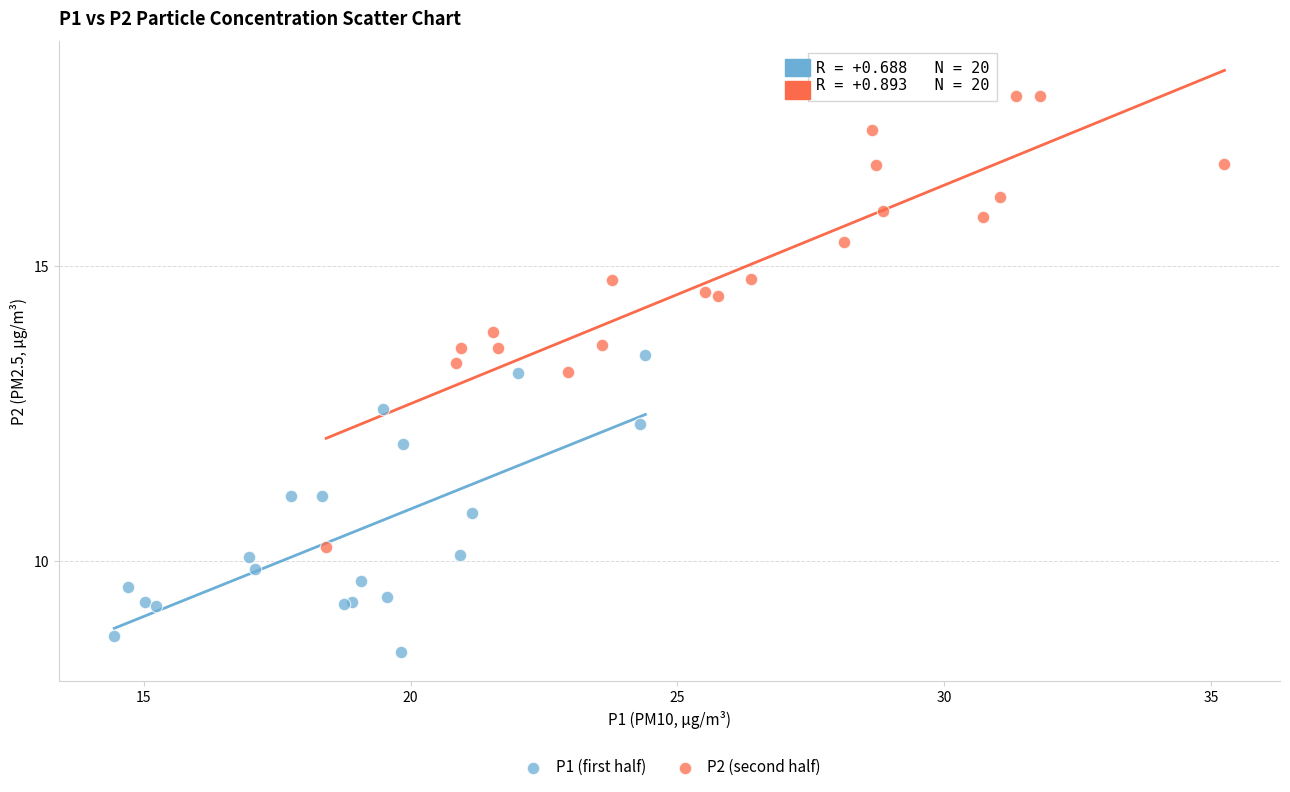

Which series has the widest spread of Y values?

P2 (second half)